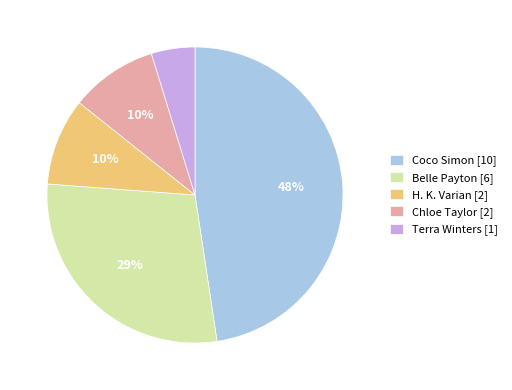

Which slice is the largest?

Coco Simon [10]